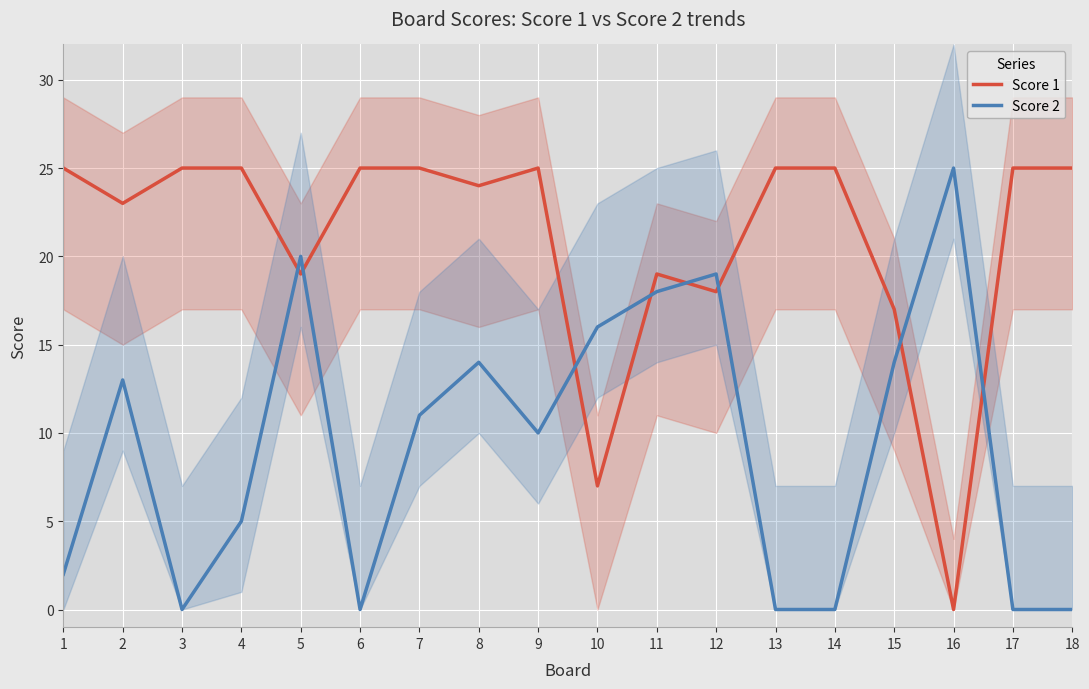

Rank the categories by Score 1 value from lowest to highest.

16, 10, 15, 12, 5, 11, 2, 8, 1, 3, 4, 6, 7, 9, 13, 14, 17, 18